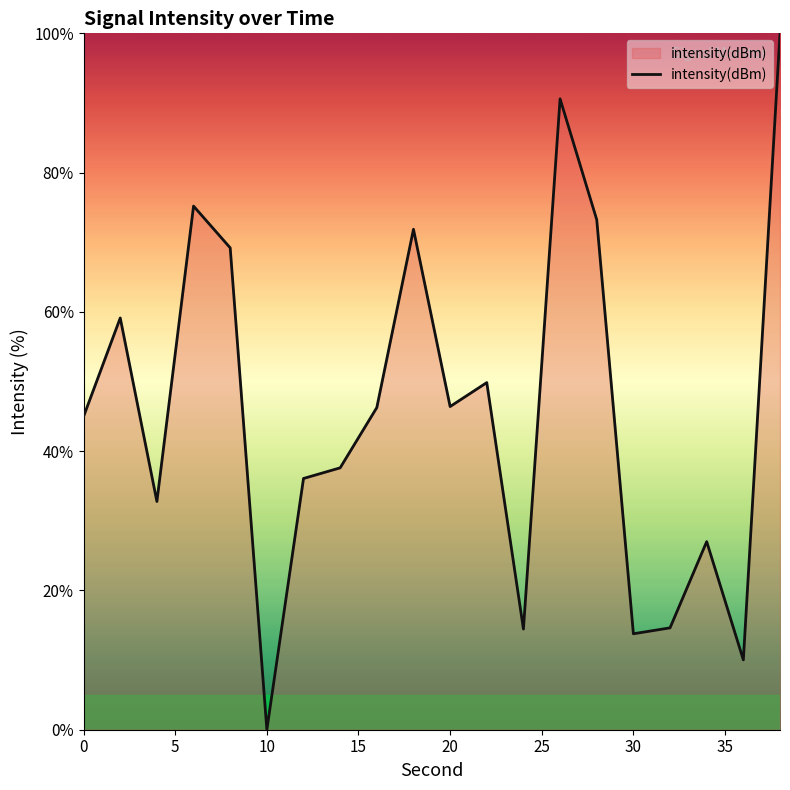

How many distinct data groups are displayed?

1